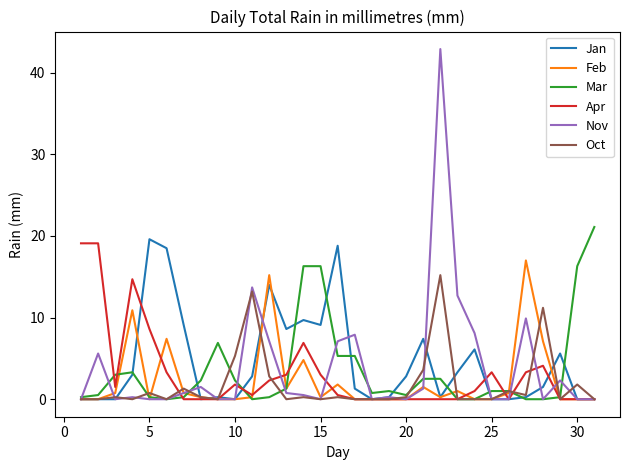

Which series has the largest total across all categories?

Jan